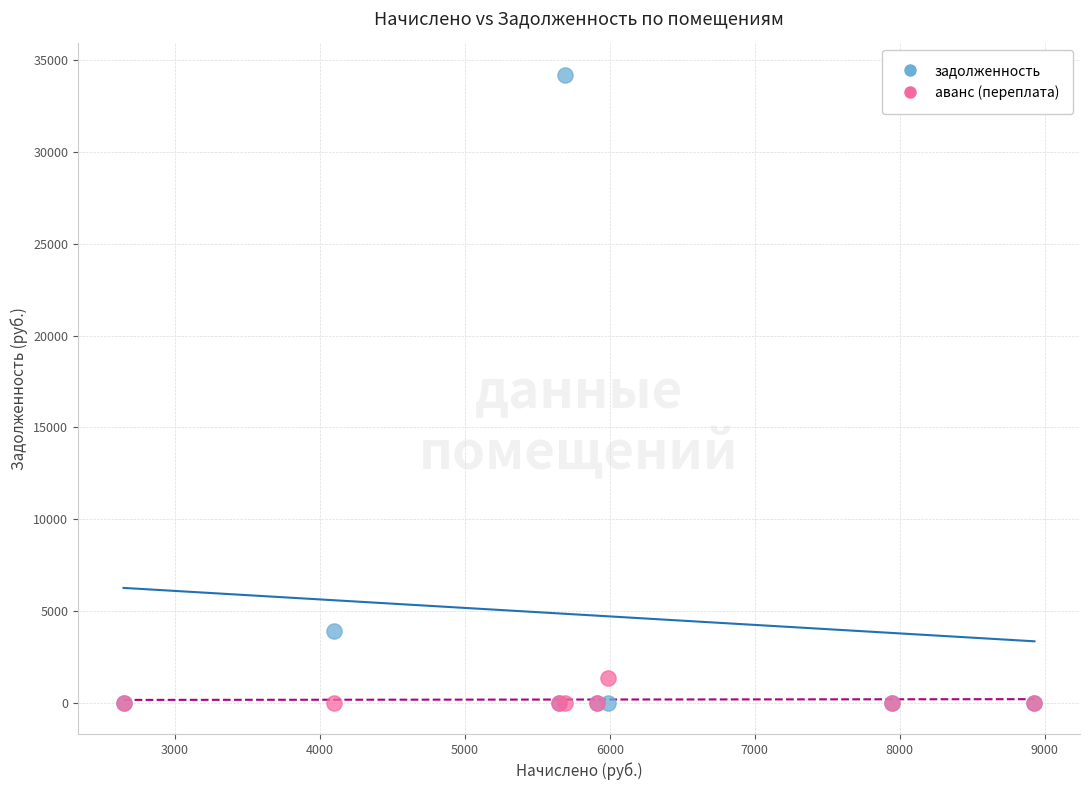

Which series contains the highest Y value?

задолженность